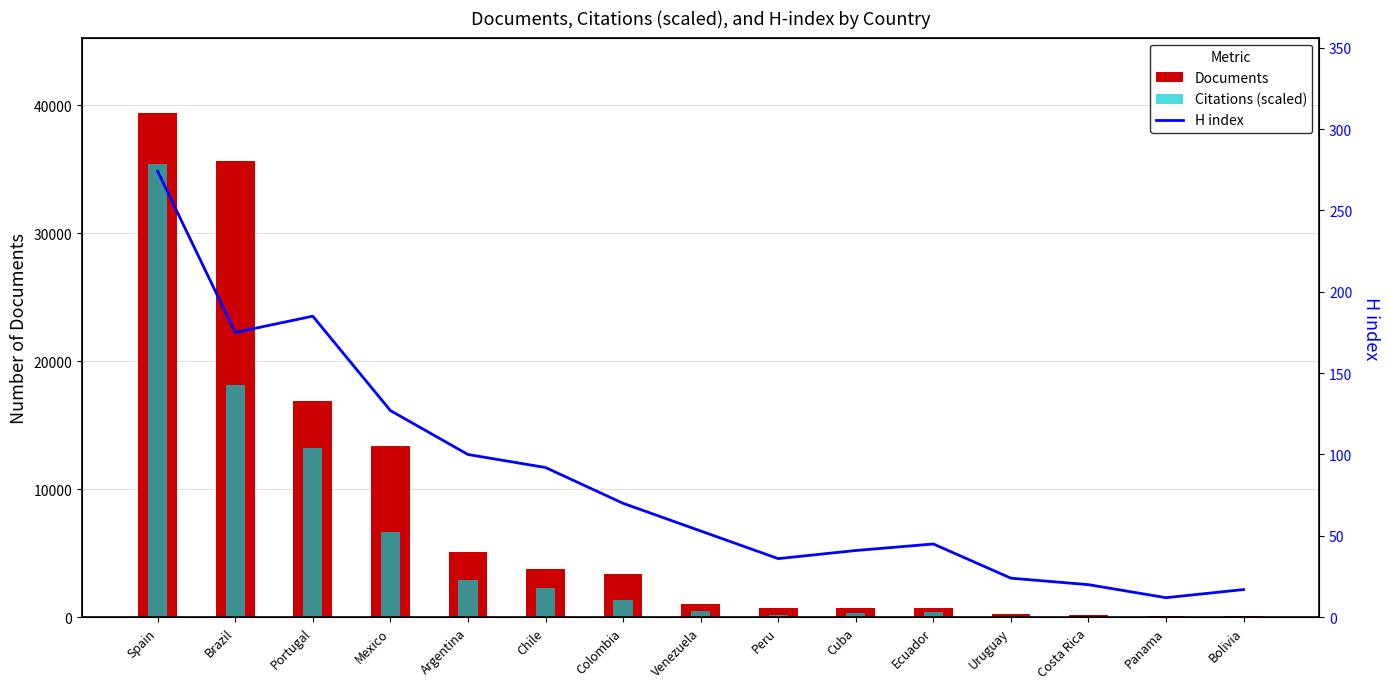

What are all the series names shown in the legend?

Documents, Citations (scaled), H index